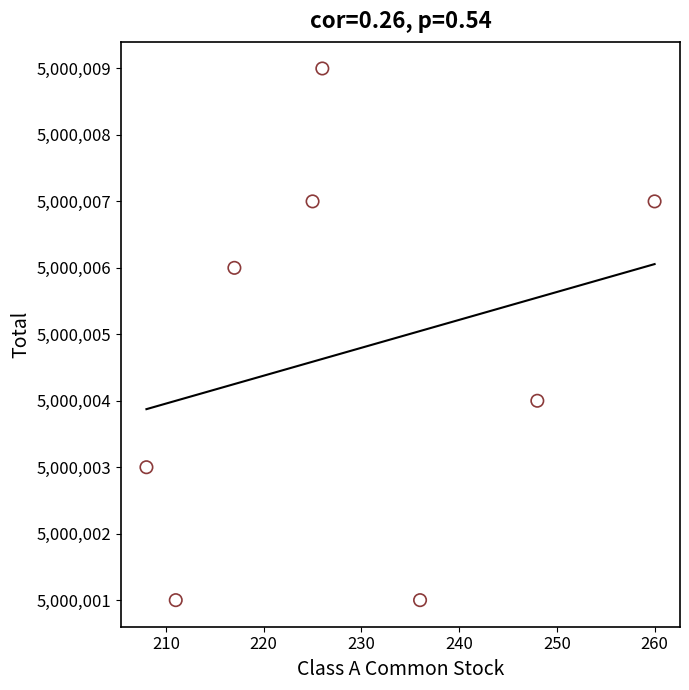

What is the range of X values (max minus min)?

52